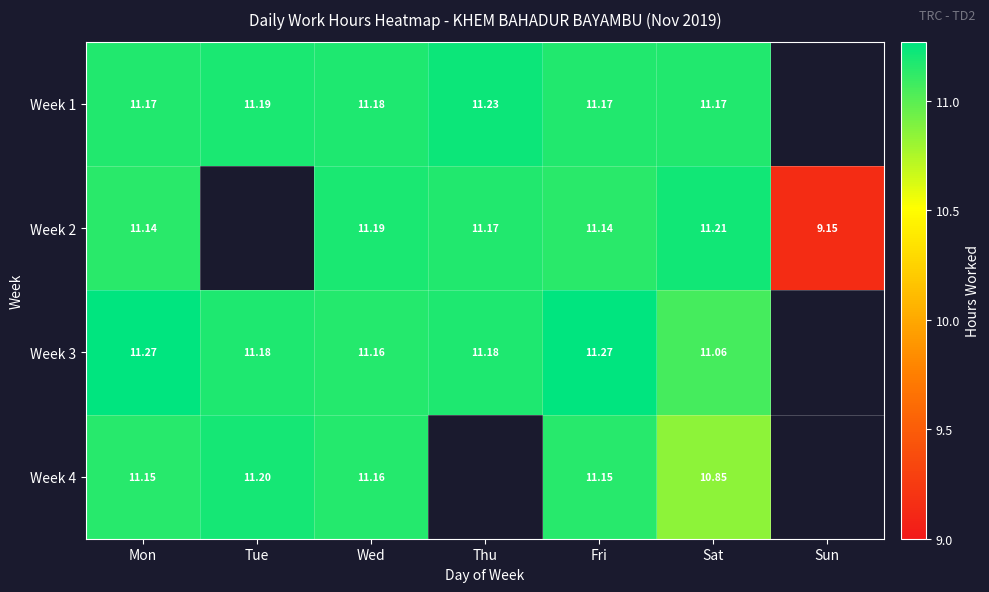

List the series in order of their peak value, lowest first.

Week 4, Week 2, Week 1, Week 3